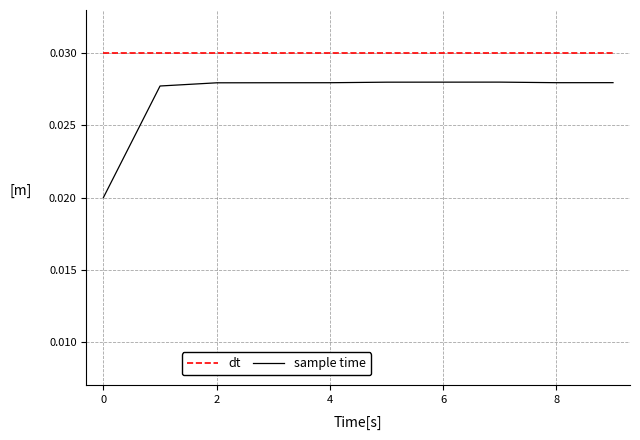

Which series has the largest total across all categories?

dt